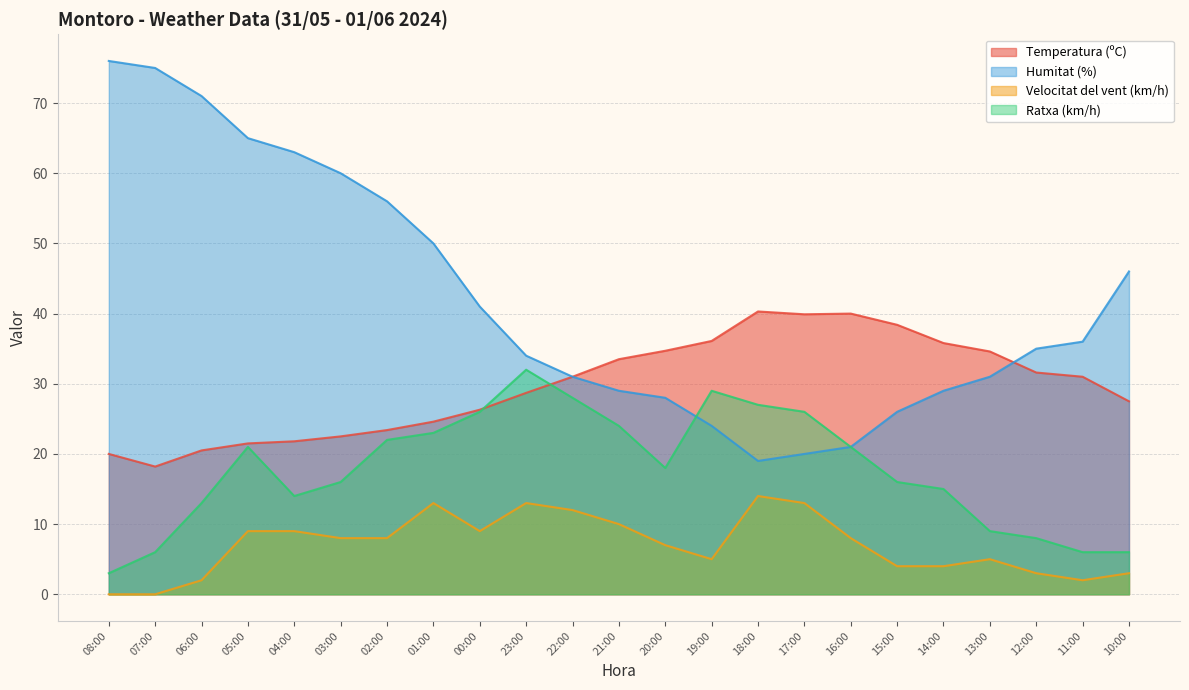

How many data points in Humitat (%) are above 35?

11